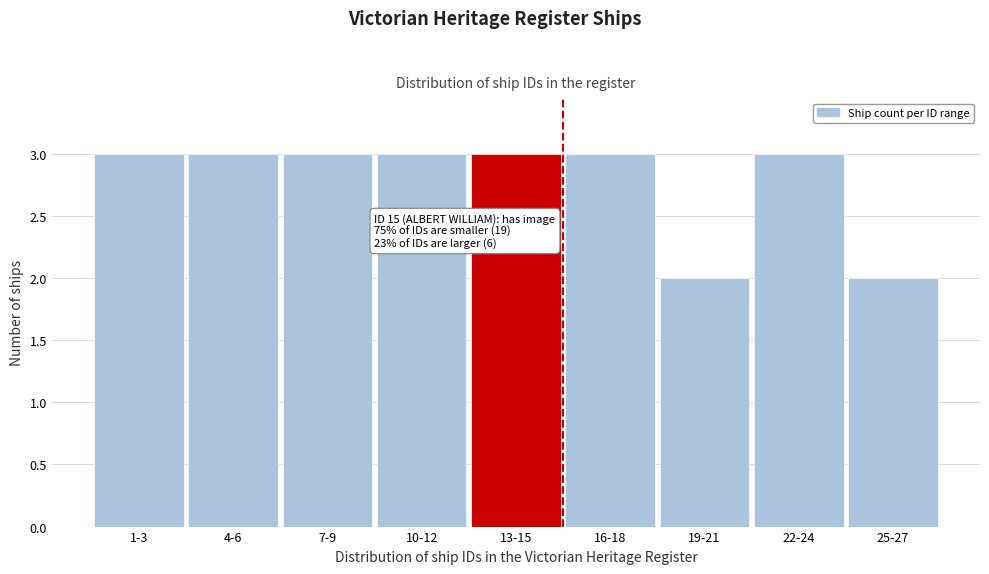

Reading right to left, what are all the values shown in this chart?

25-27=2	22-24=3	19-21=2	16-18=3	13-15=3	10-12=3	7-9=3	4-6=3	1-3=3